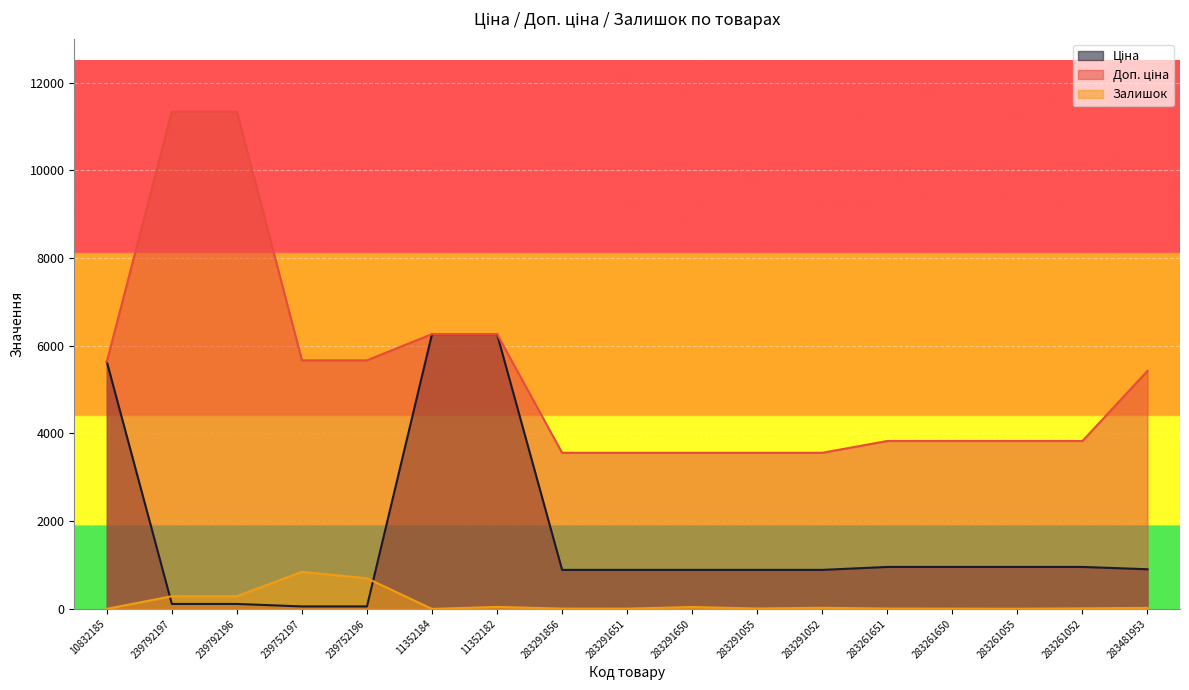

How many data points does each series have?

17